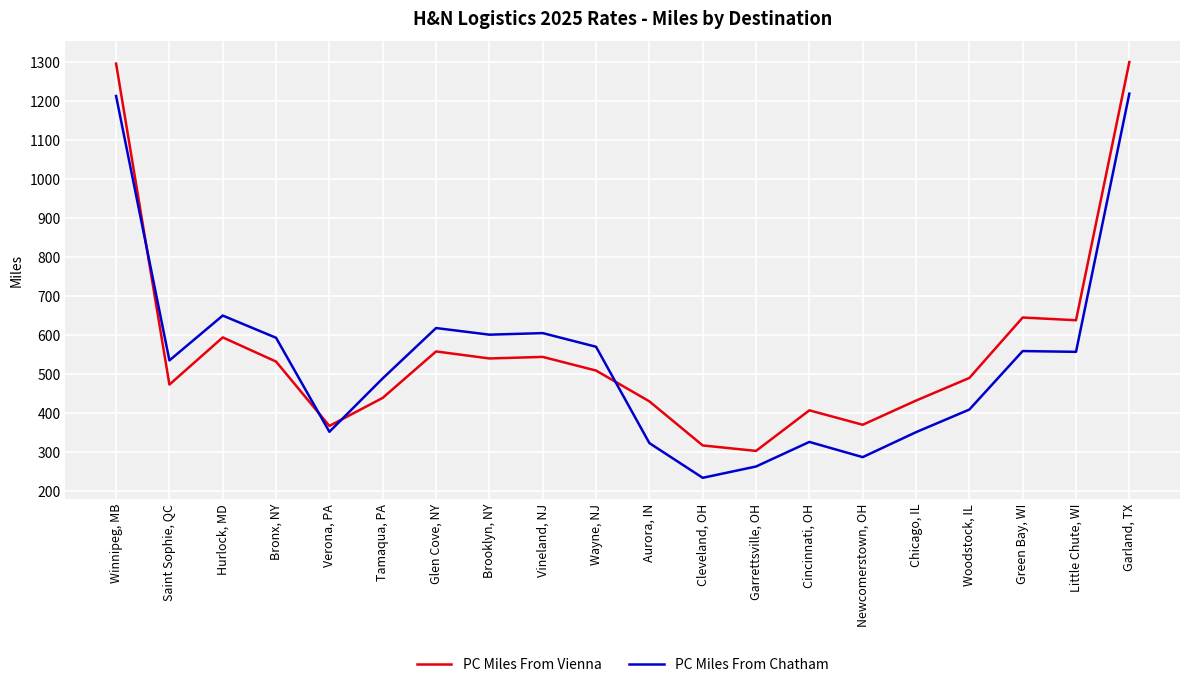

At how many categories does at least one series exceed 414?

15